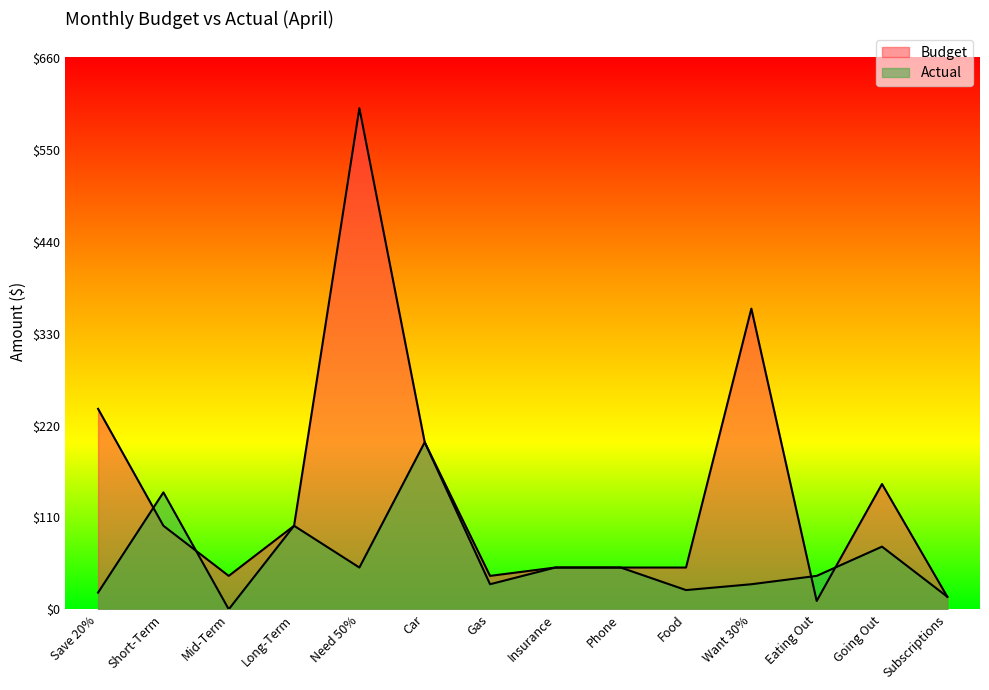

Reading right to left, list all the values displayed in this chart.

Budget: Subscriptions=15	Going Out=150	Eating Out=10	Want 30%=360	Food=50	Phone=50	Insurance=50	Gas=40	Car=200	Need 50%=600	Long-Term=100	Mid-Term=40	Short-Term=100	Save 20%=240
Actual: Subscriptions=15	Going Out=75	Eating Out=40	Want 30%=30	Food=23	Phone=50	Insurance=50	Gas=30	Car=200	Need 50%=50	Long-Term=100	Mid-Term=0	Short-Term=140	Save 20%=20